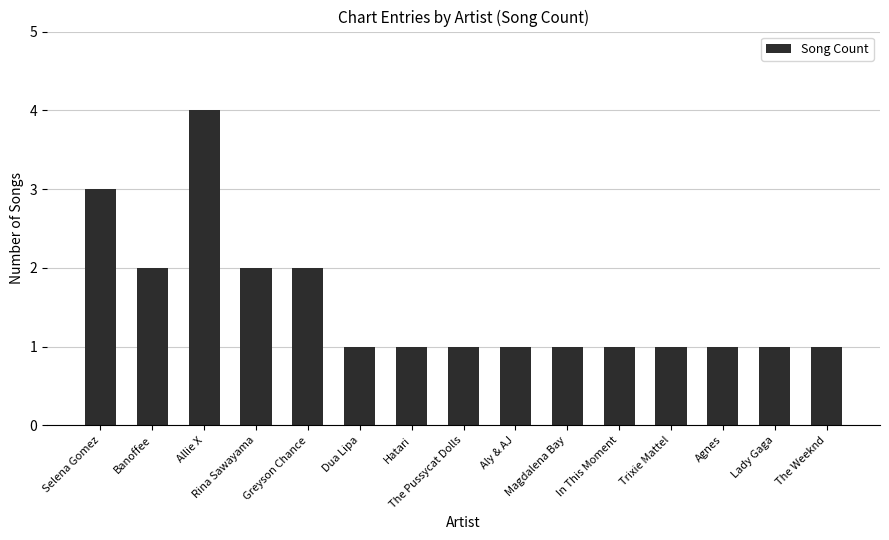

Count the number of categories in the chart.

15